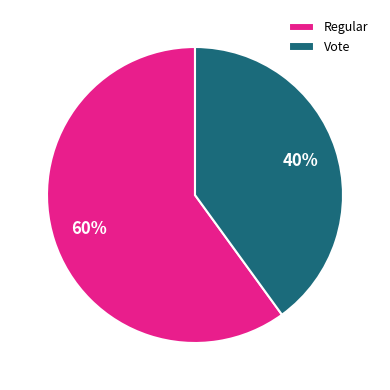

Combined, do Vote and Regular account for over 50%?

Yes